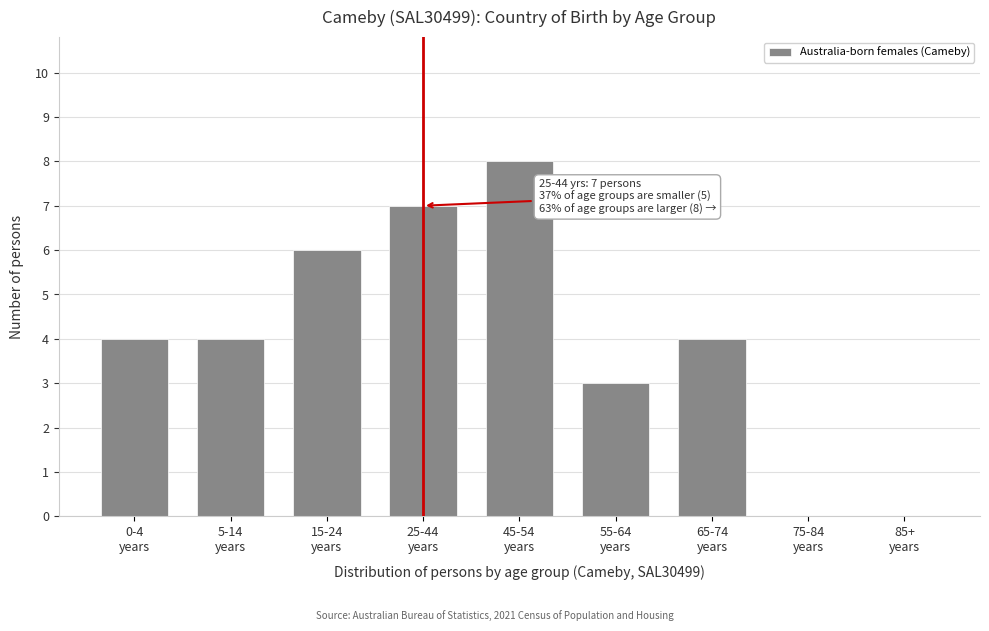

What is the maximum value shown in the chart?

8